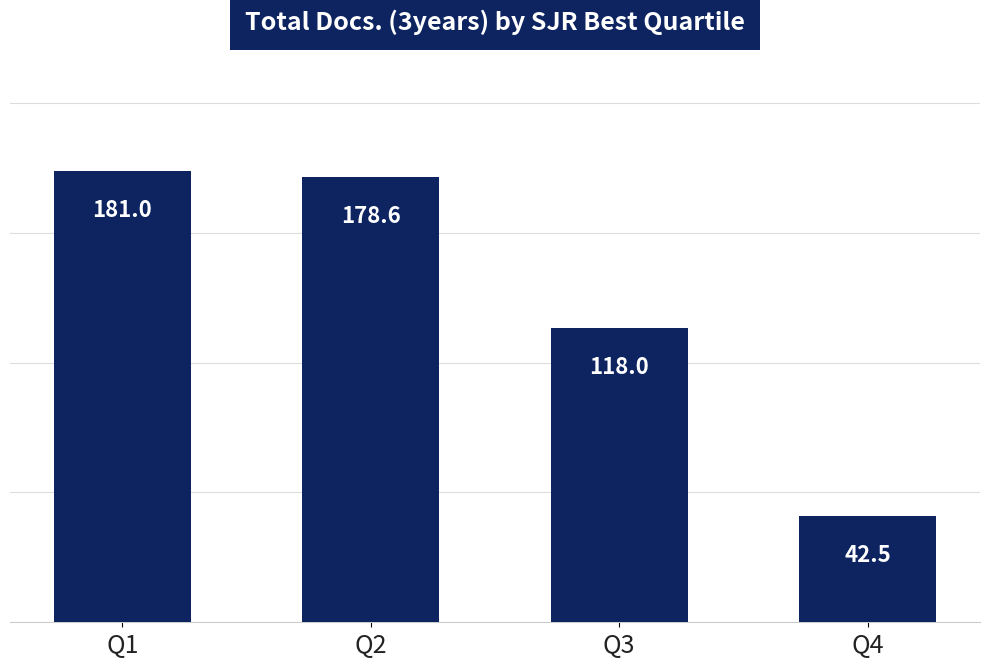

Count the number of data series in this chart.

1